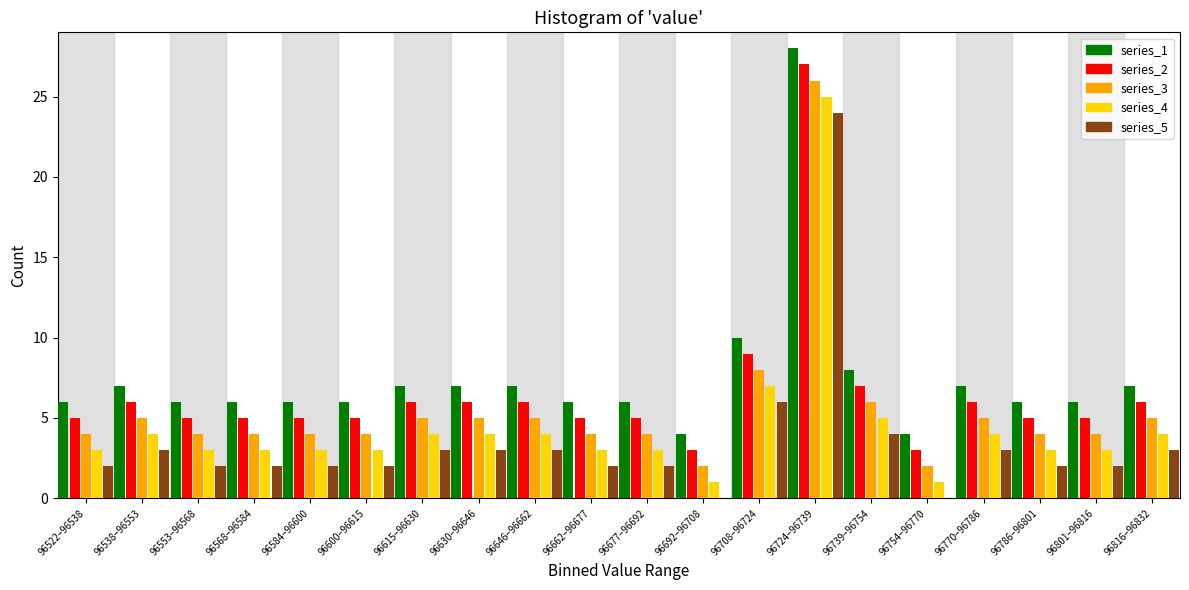

Which category has the highest value in the series_3 series?

96724–96739